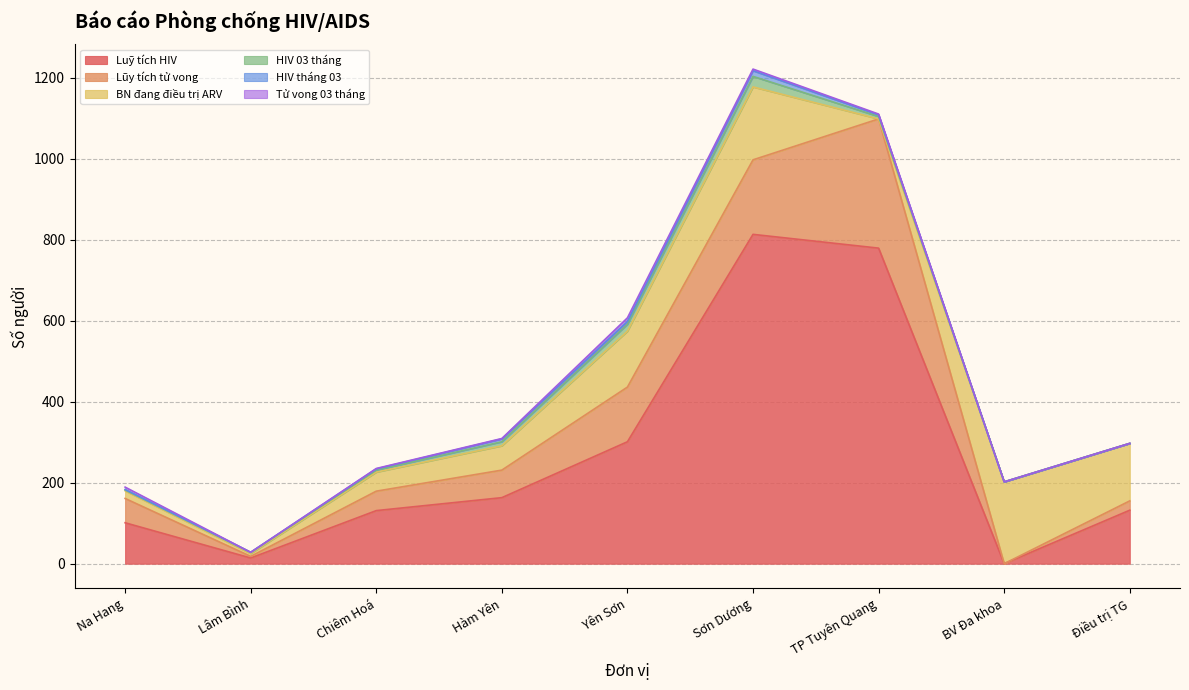

What is the maximum value shown in the chart?

813